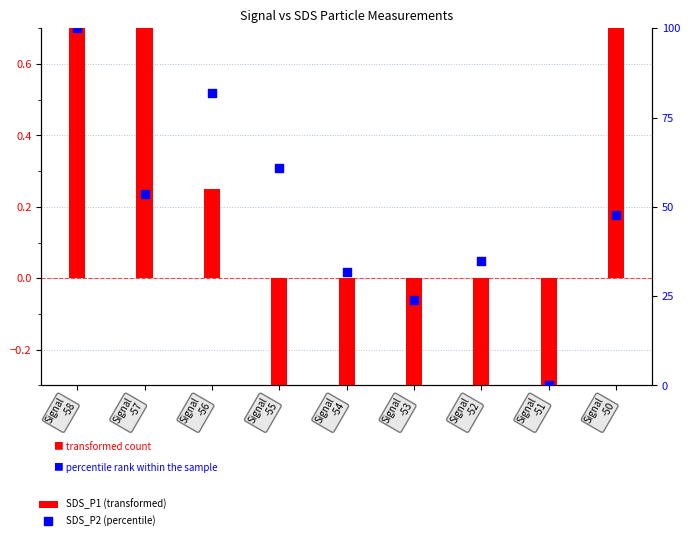

Which series has the widest spread of Y values?

SDS_P2 (percentile)